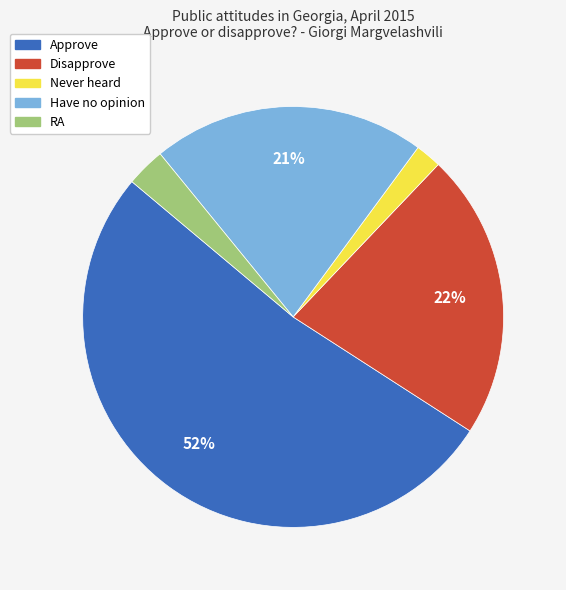

Combined, do RA and Never heard account for over 50%?

No